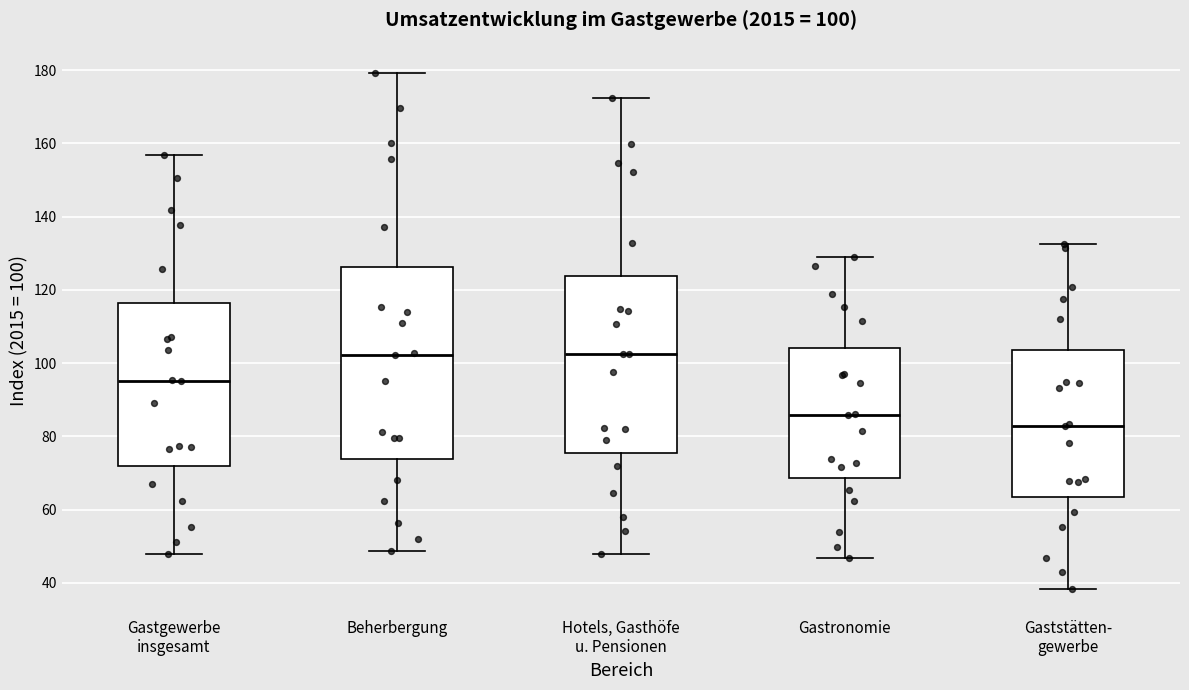

Which box's median line is the lowest?

Gaststätten- gewerbe